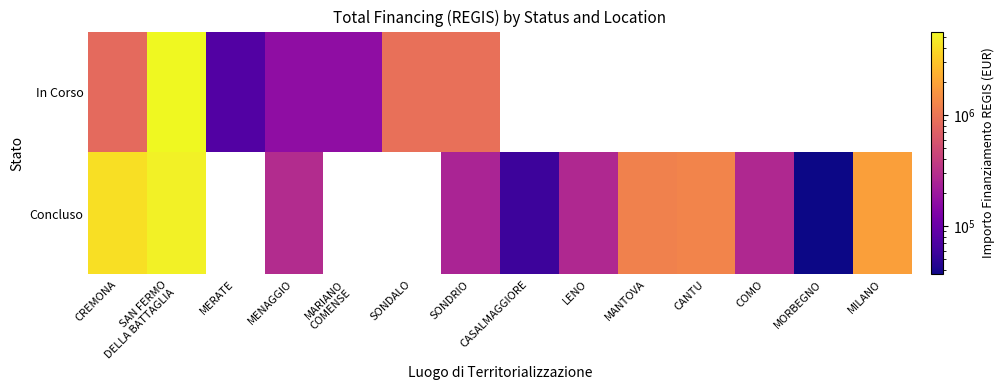

How many values in Concluso are above zero?

11